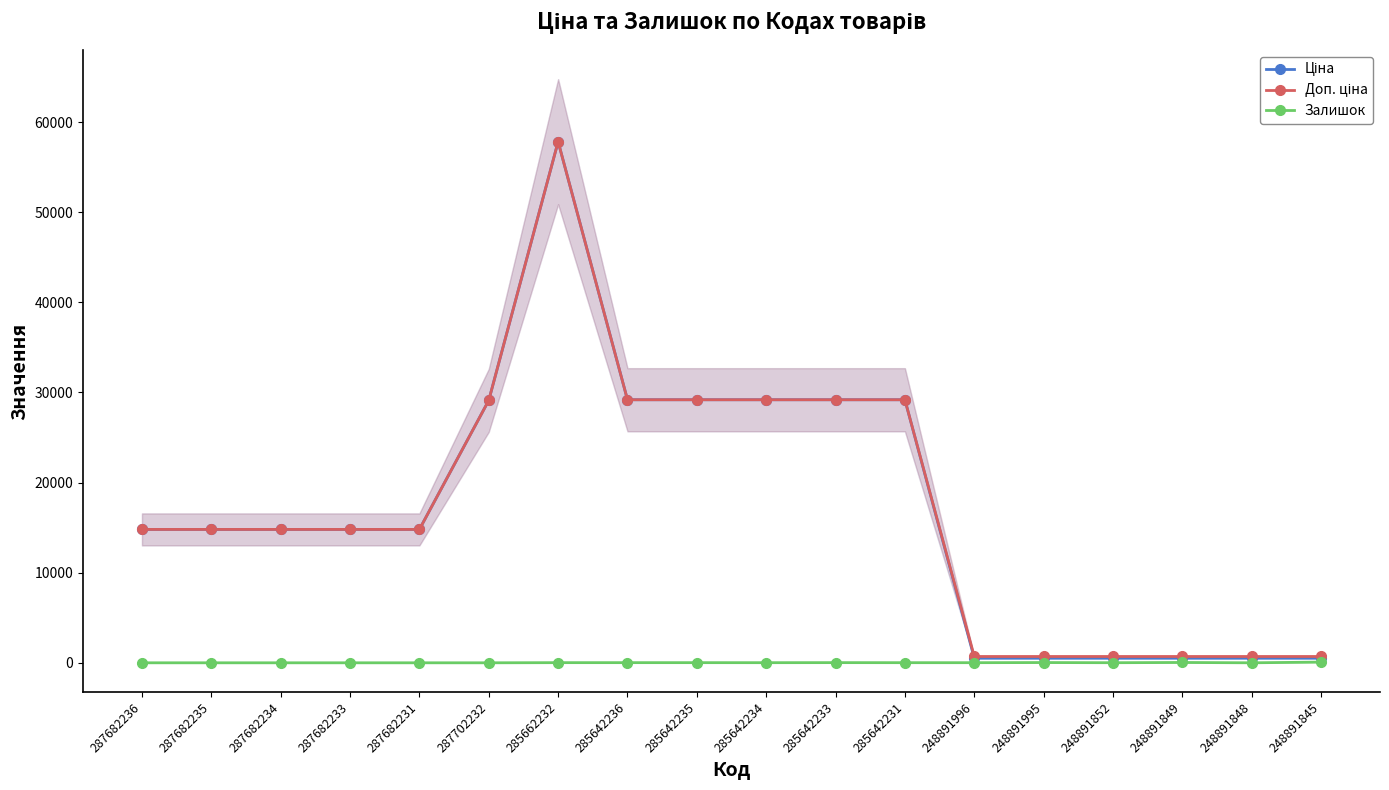

What is the difference between the maximum and second lowest values in the Доп. ціна series?

57127.2